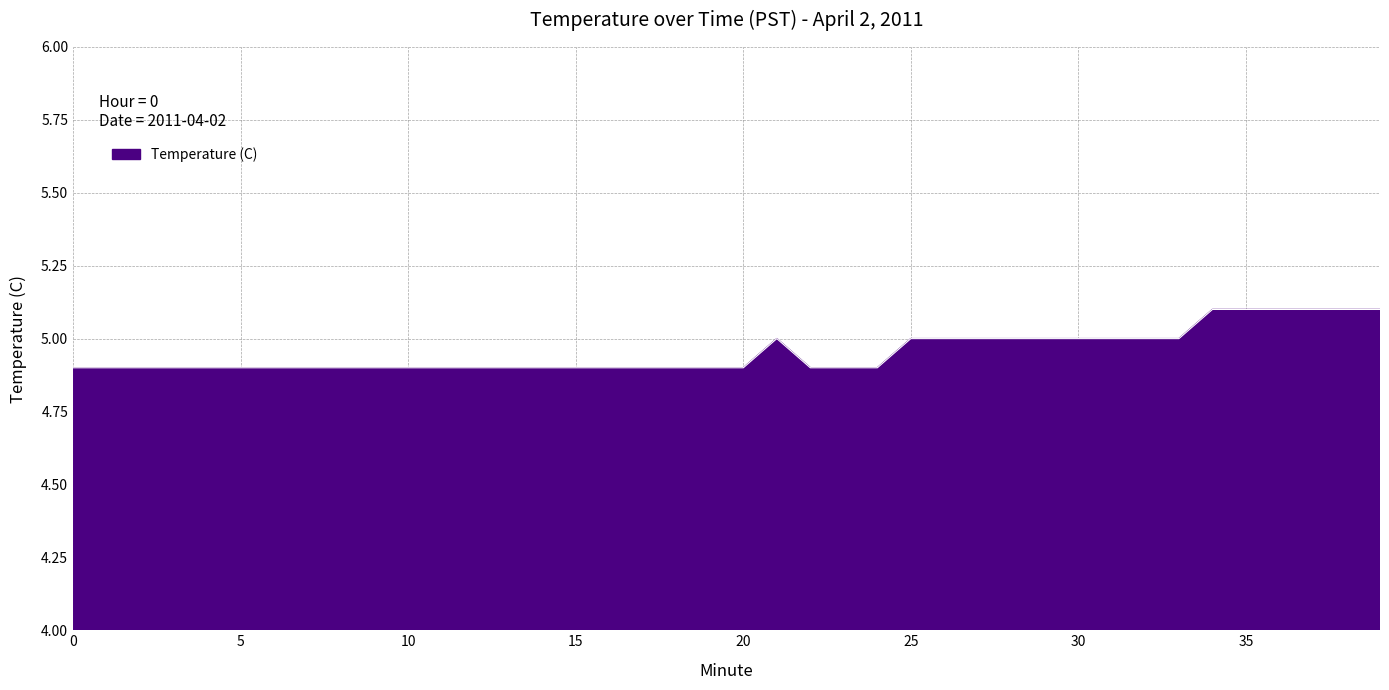

What is the greatest value displayed?

5.1